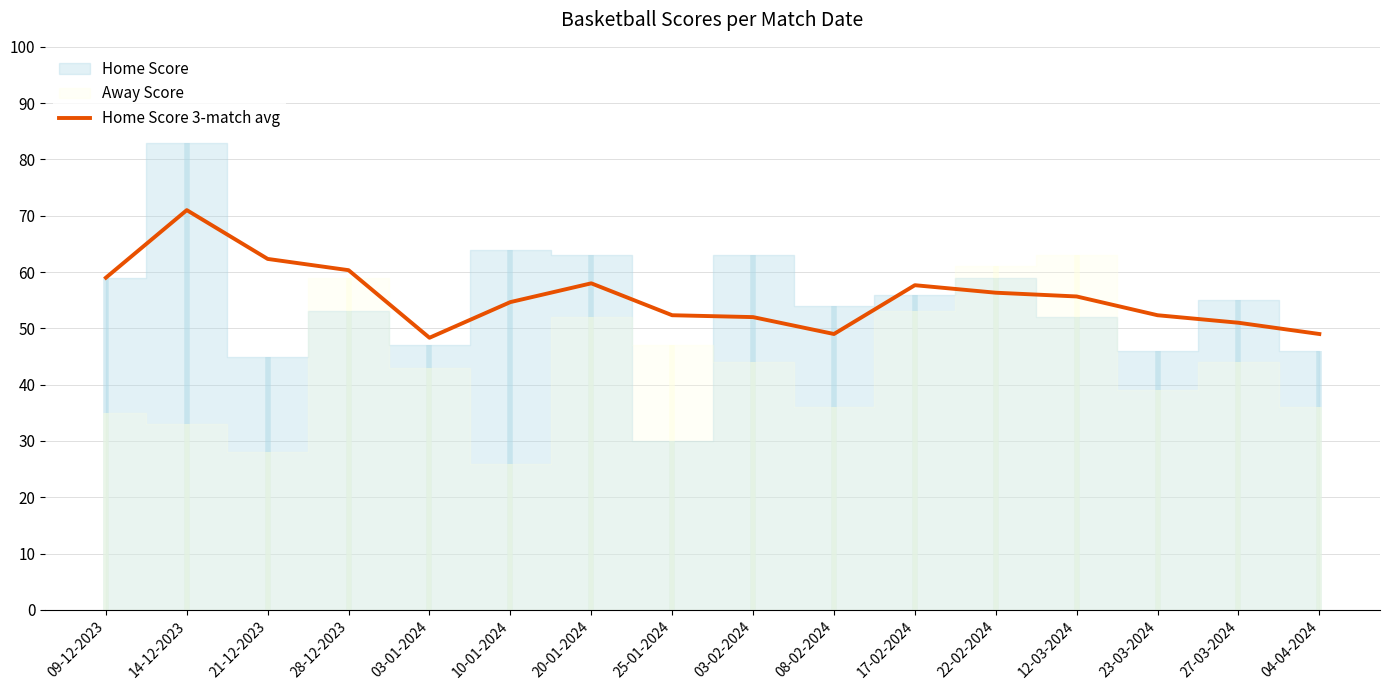

What is the difference between the second highest and second lowest values?

13.3